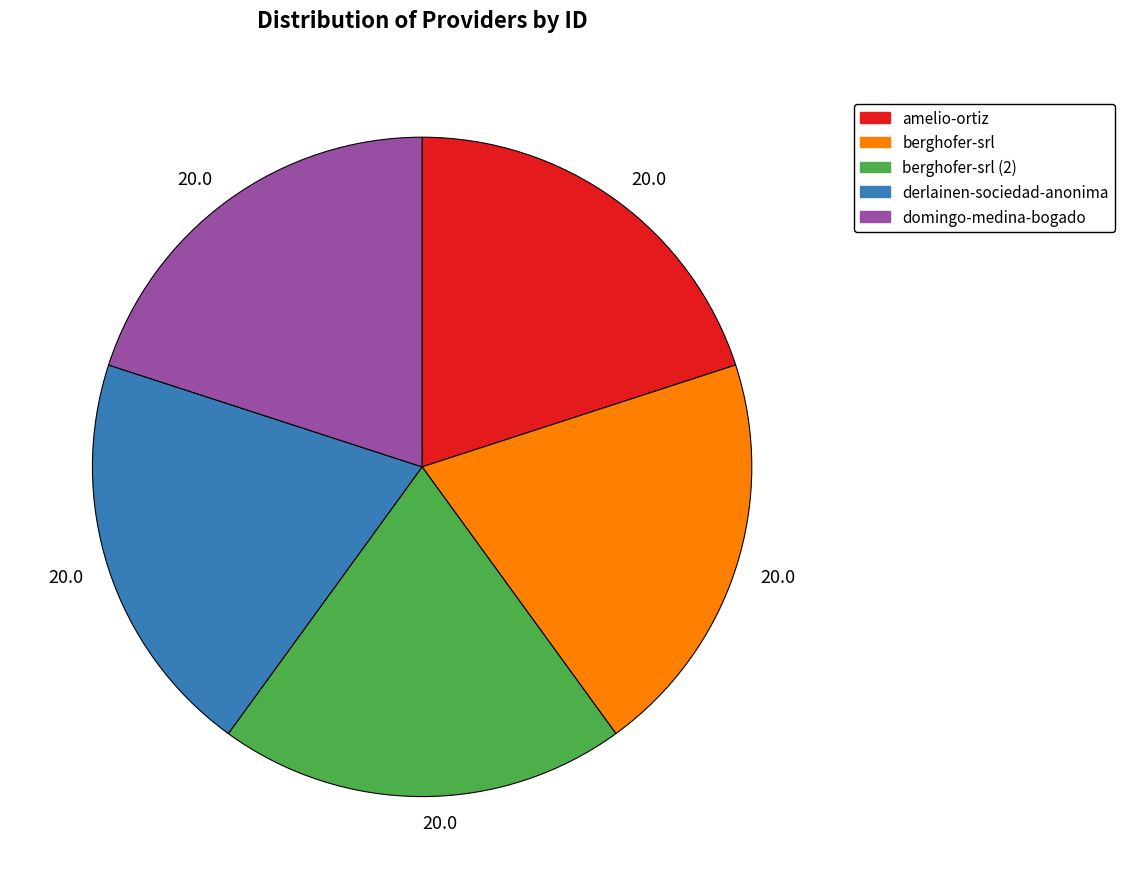

Is there any slice that represents more than half of the pie?

No